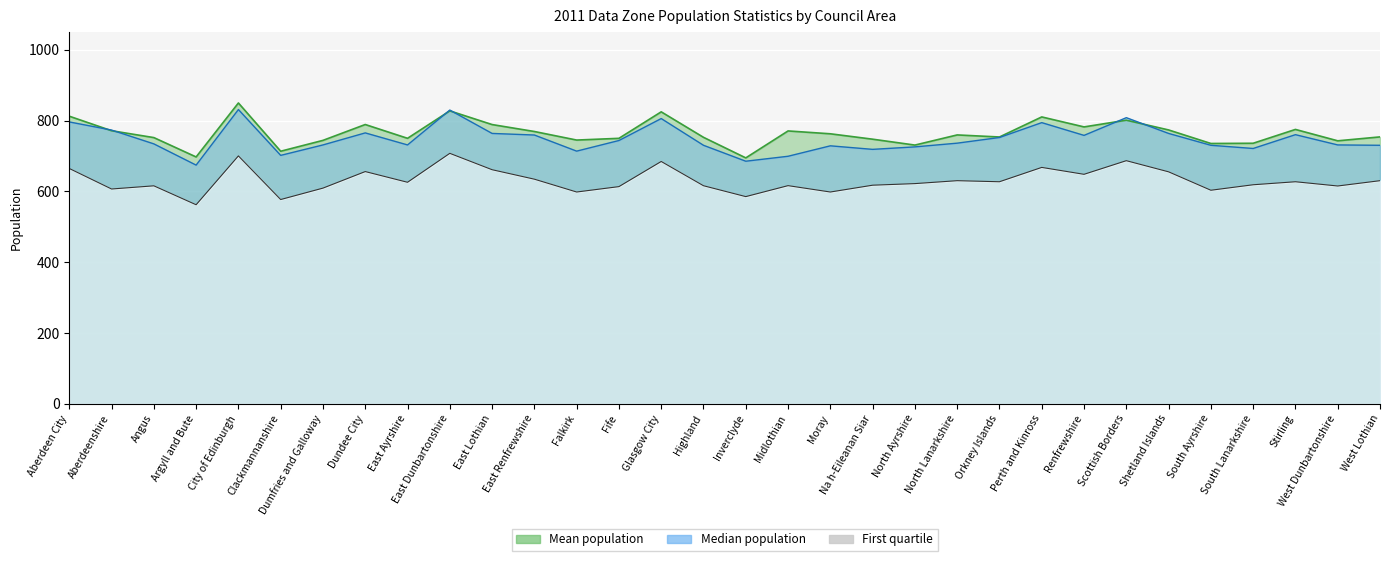

What is the label of the 25th point from the right?

Dundee City